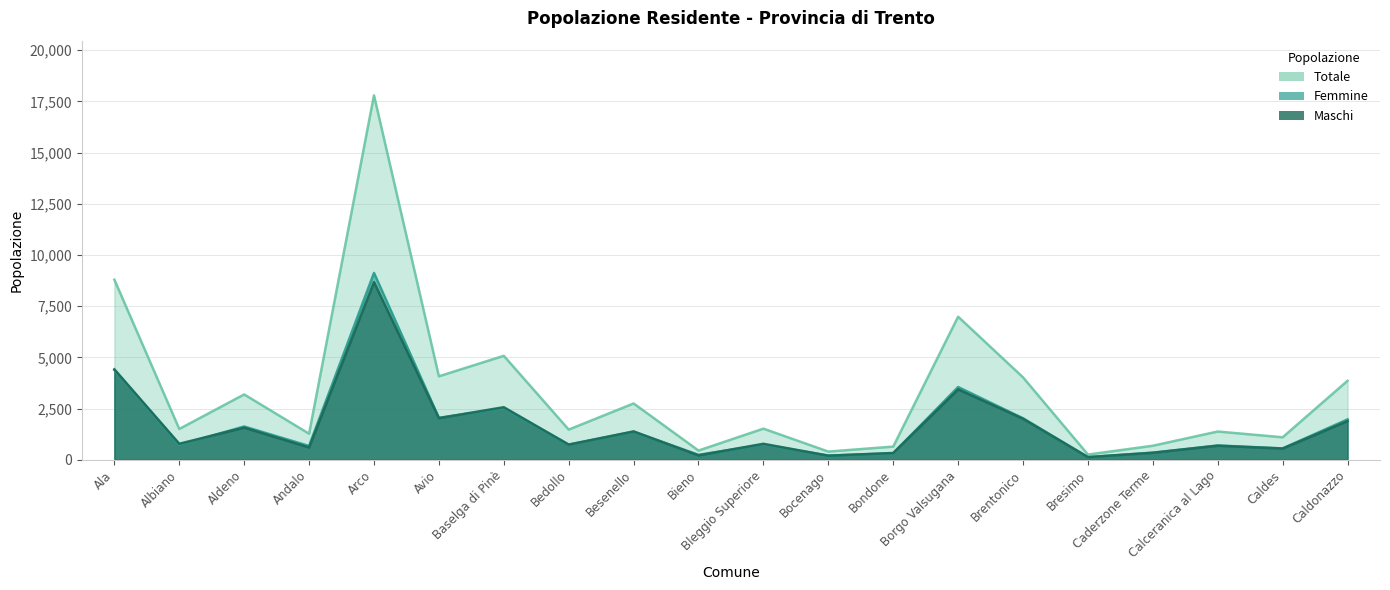

What are all the series names shown in the legend?

Totale, Maschi, Femmine